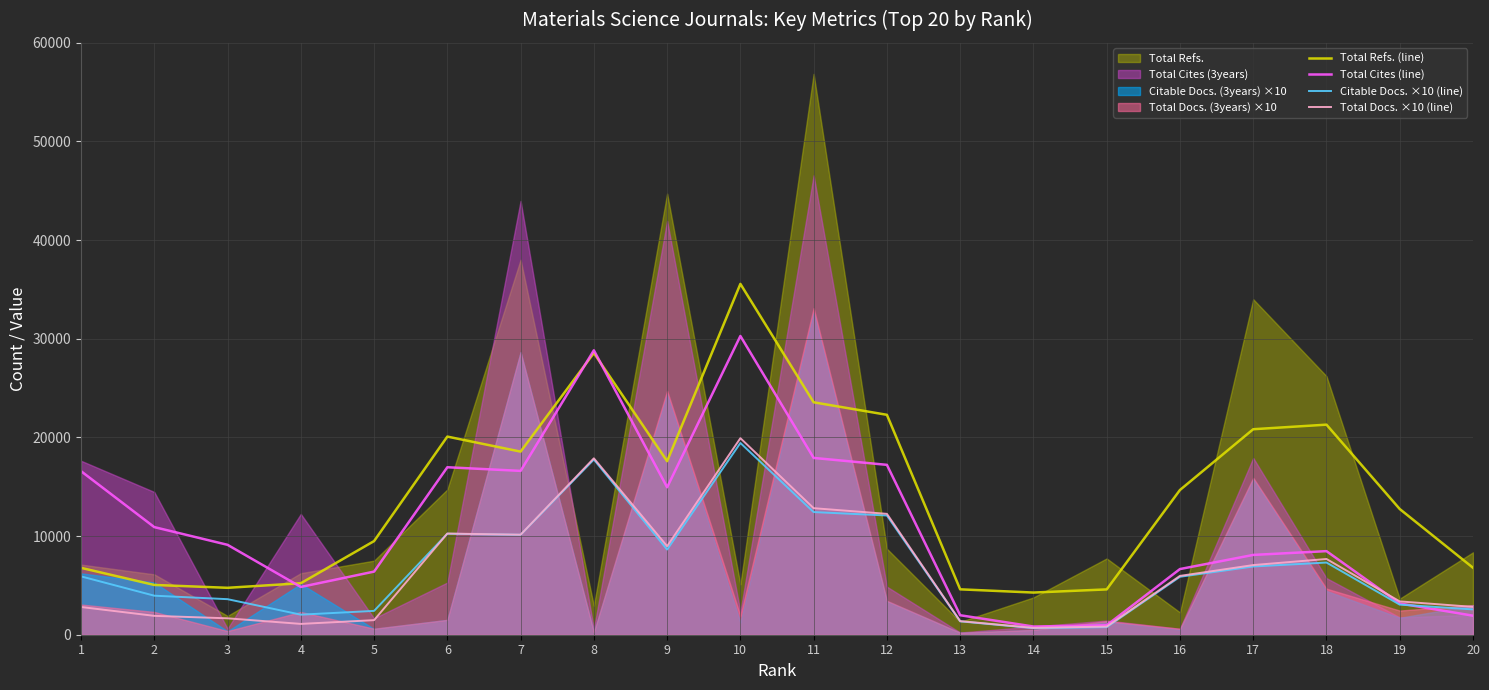

Is it true that Total Cites (line) equals 8473.0 at 18?

True